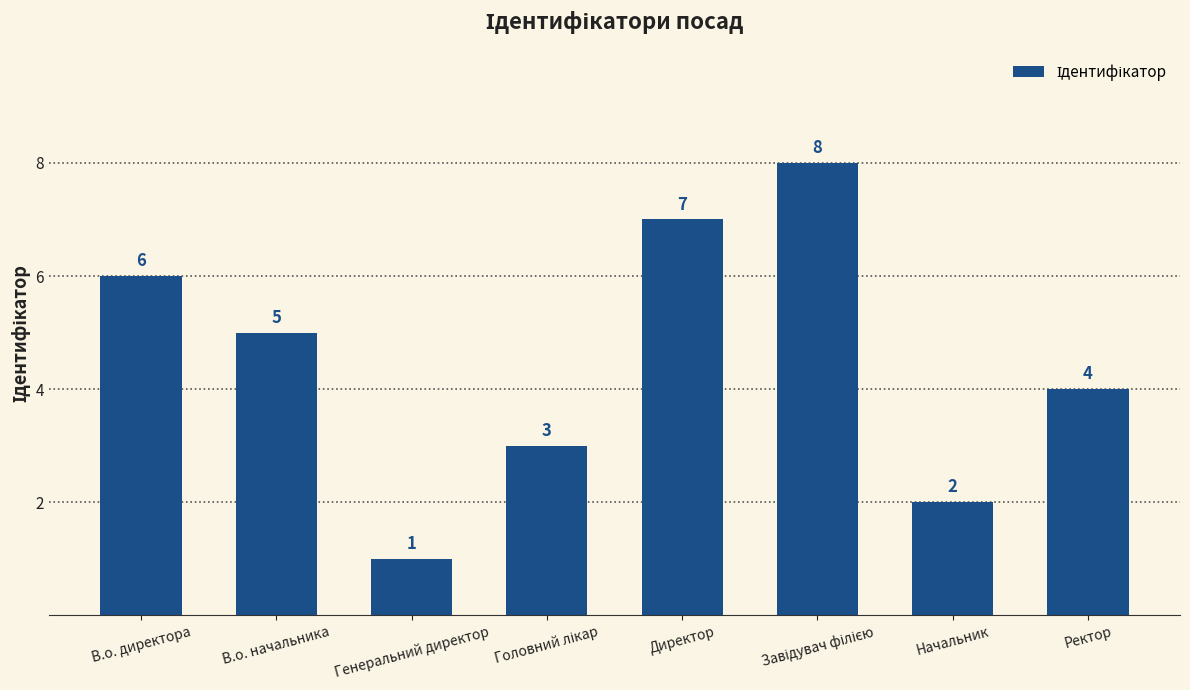

The chart shows a value of 1 at Генеральний директор. True or false?

True